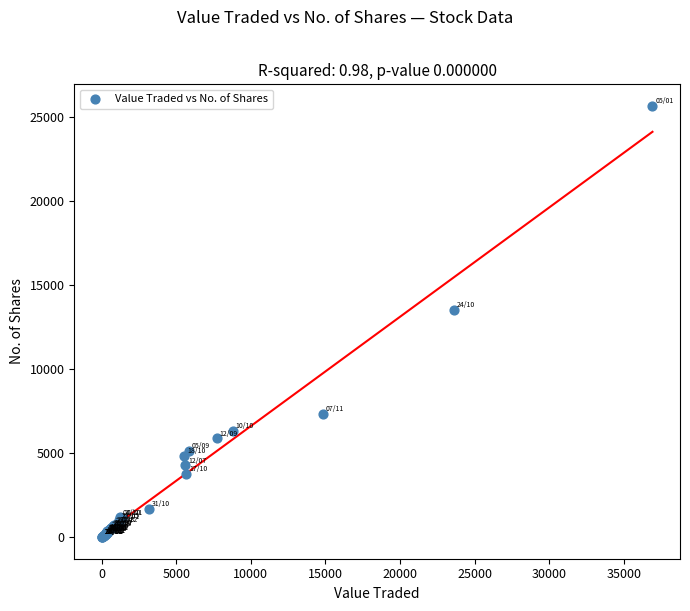

What Y value in the scatter plot is closest to 12845?

13543